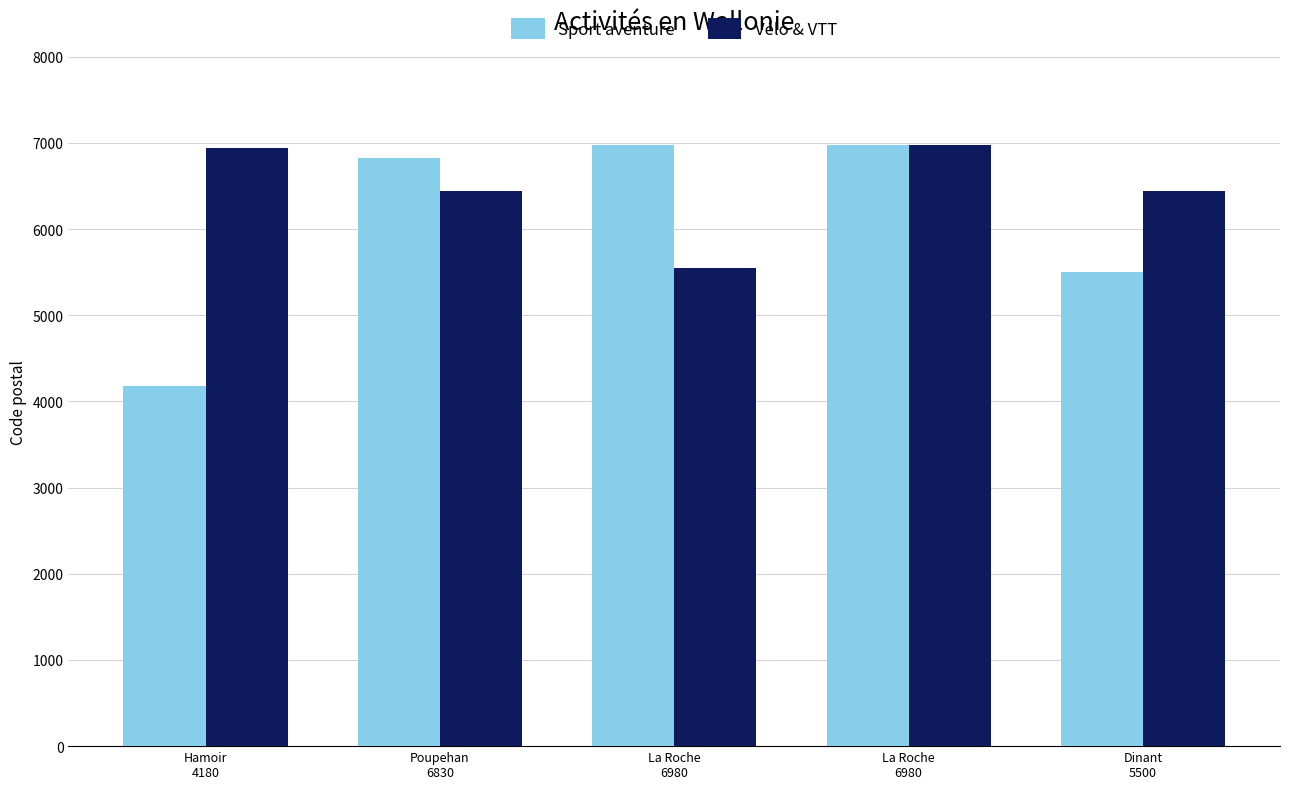

Reading left to right, extract all data points from this chart.

Sport aventure: Hamoir
4180=4180	Poupehan
6830=6830	La Roche
6980=6980	La Roche
6980=6980	Dinant
5500=5500
Vélo & VTT: Hamoir
4180=6940	Poupehan
6830=6440	La Roche
6980=5550	La Roche
6980=6980	Dinant
5500=6440